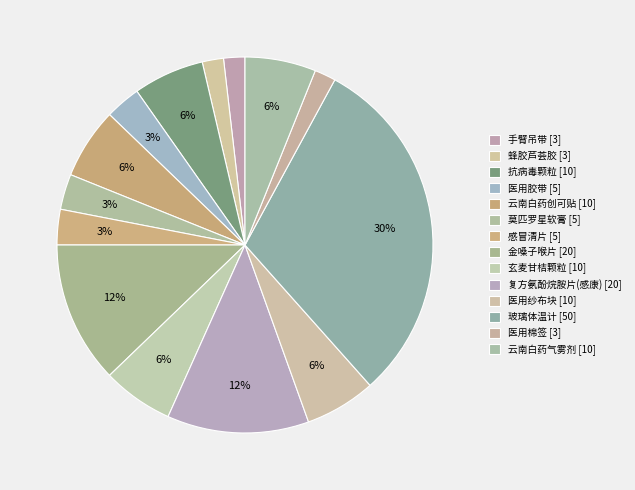

How many segments does this pie chart have?

14